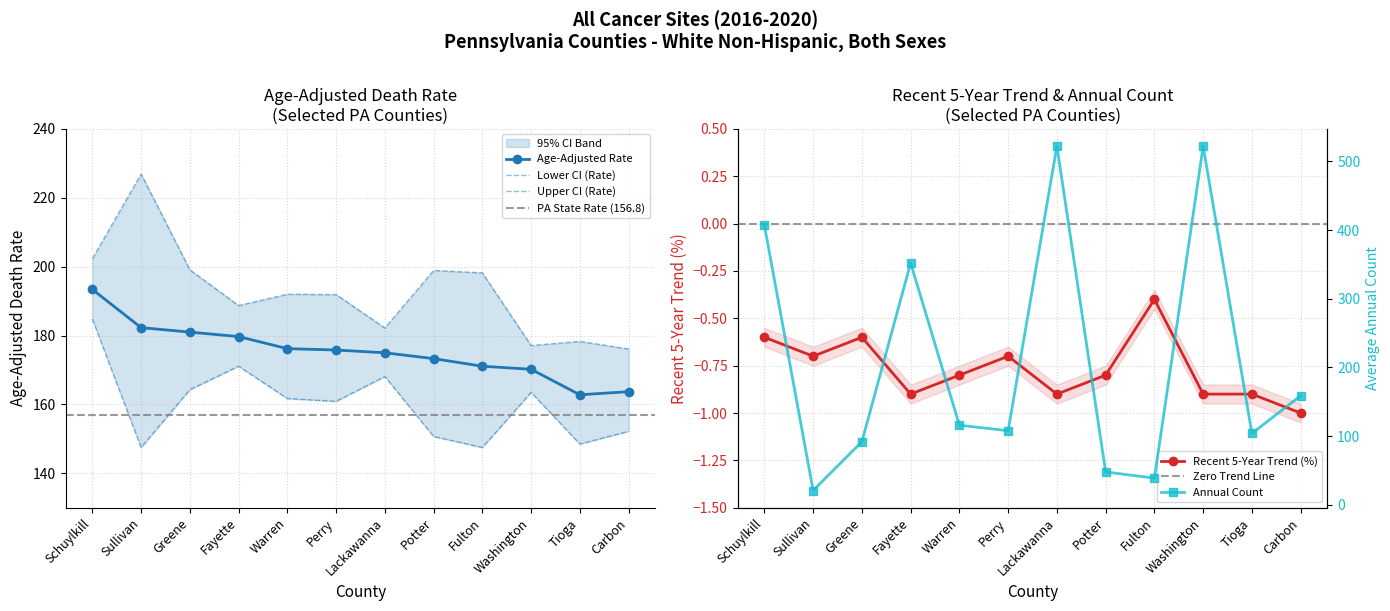

In Recent 5-Year Trend, how many points are higher than both neighbors (excluding endpoints)?

3